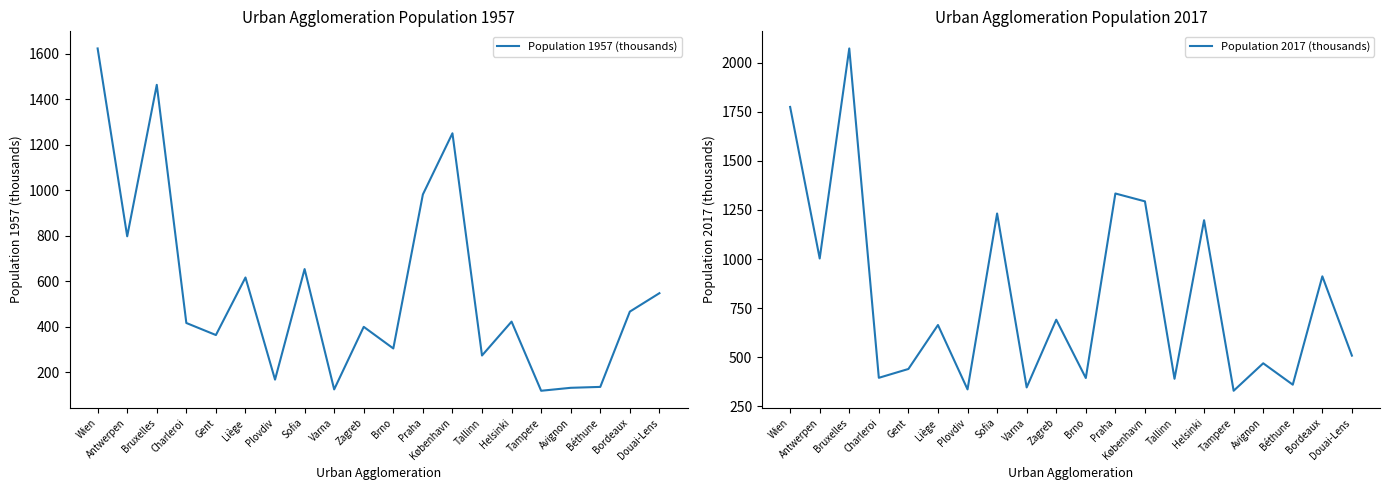

Reading left to right, extract all data points from this chart.

Population 1957 (thousands): 1623	797	1463	416	363	616	167	653	124	399	304	981	1250	273	422	118	131	135	466	547
Population 2017 (thousands): 1775	1003	2073	395	440	664	336	1232	346	691	394	1334	1294	390	1198	329	469	360	912	508